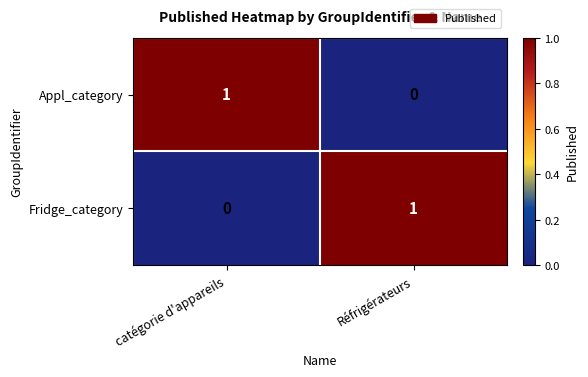

The value of Appl_category at Réfrigérateurs is 0. True or false?

True